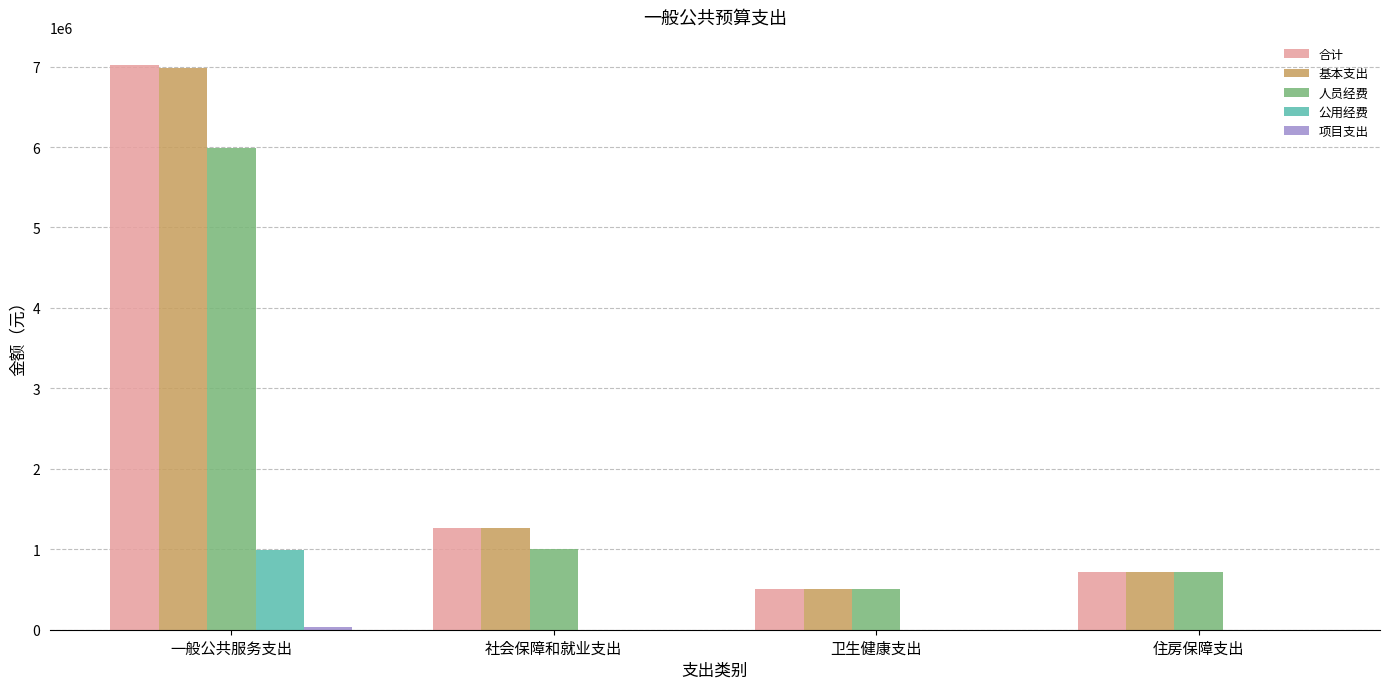

Which category has the highest value across all series?

一般公共服务支出